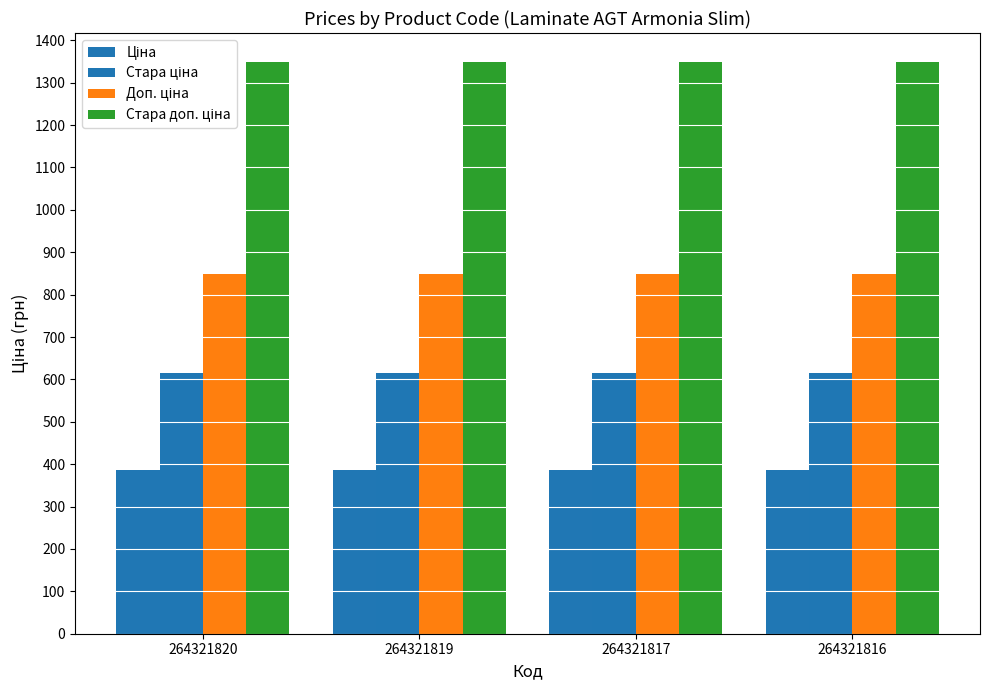

How many categories are shown in the chart?

4